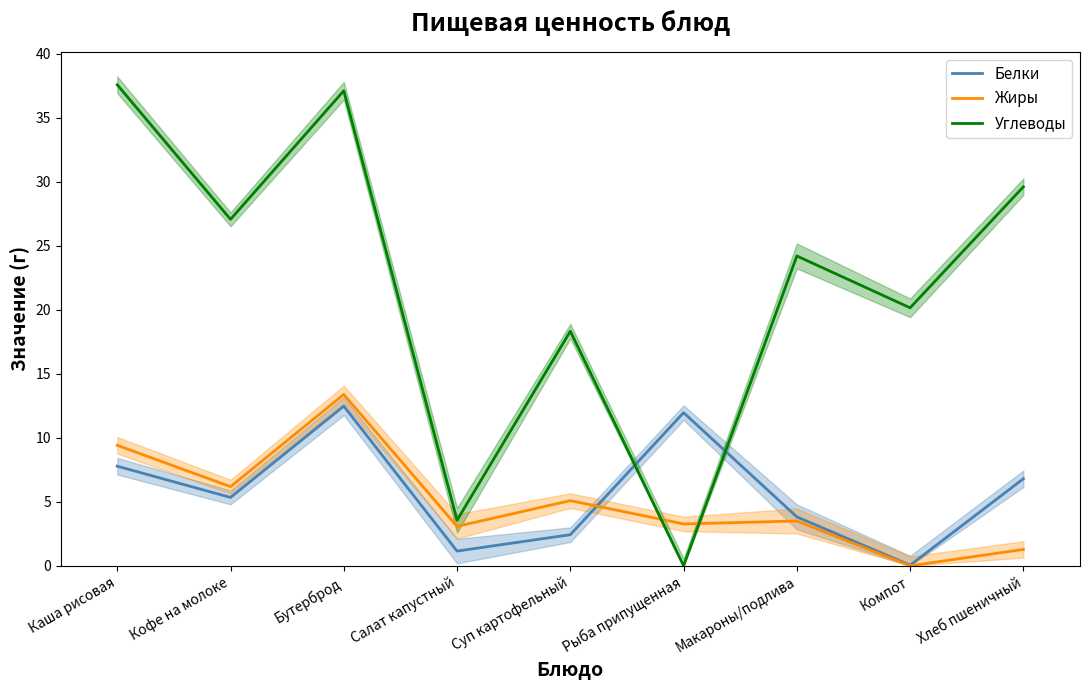

What is the spread (max minus min) of values at Компот?

20.1